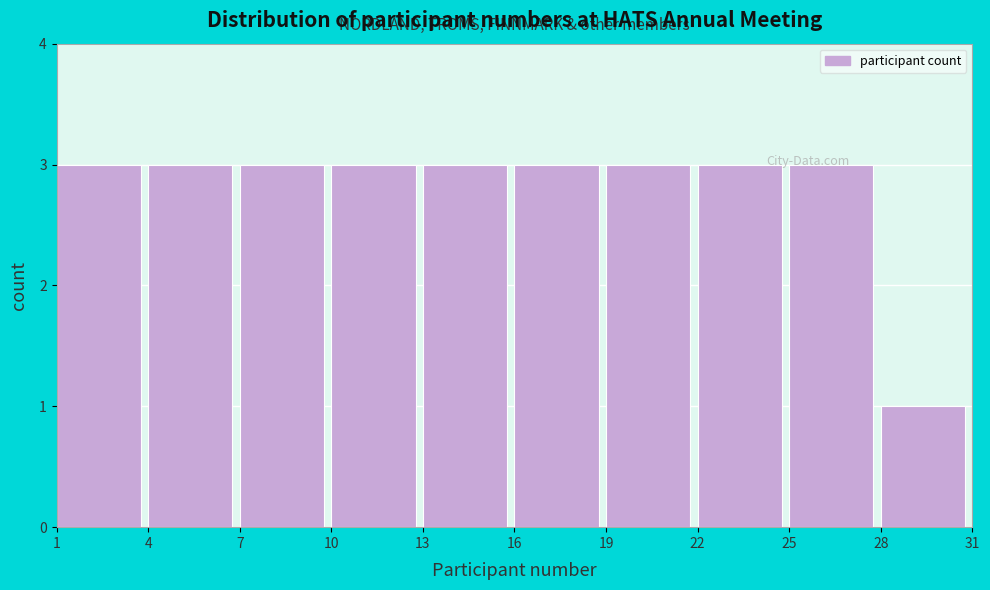

Reading left to right, list every bar in this chart as the range it spans on the x-axis followed by its height. The values are not printed on the chart, so give them approximately, as read against the axis.

1 to 4: 3
4 to 7: 3
7 to 10: 3
10 to 13: 3
13 to 16: 3
16 to 19: 3
19 to 22: 3
22 to 25: 3
25 to 28: 3
28 to 31: 1